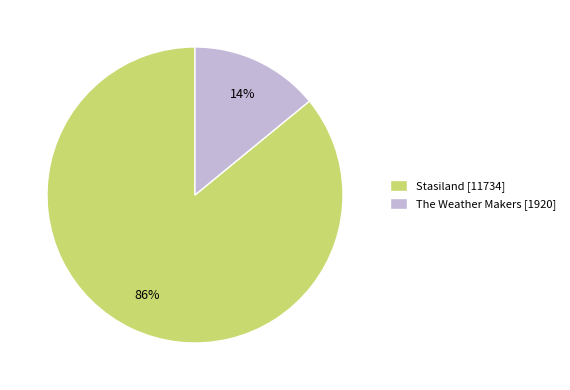

What is the ratio of the value at Stasiland to the value at The Weather Makers?

6.1